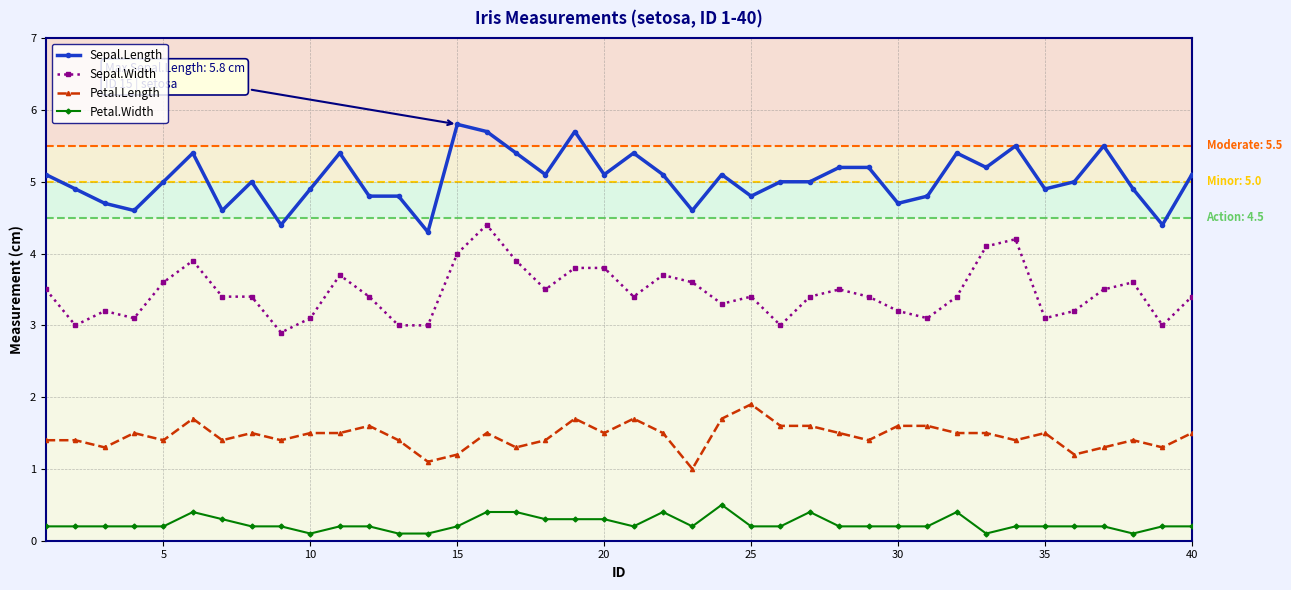

How many lines are shown in the chart?

4